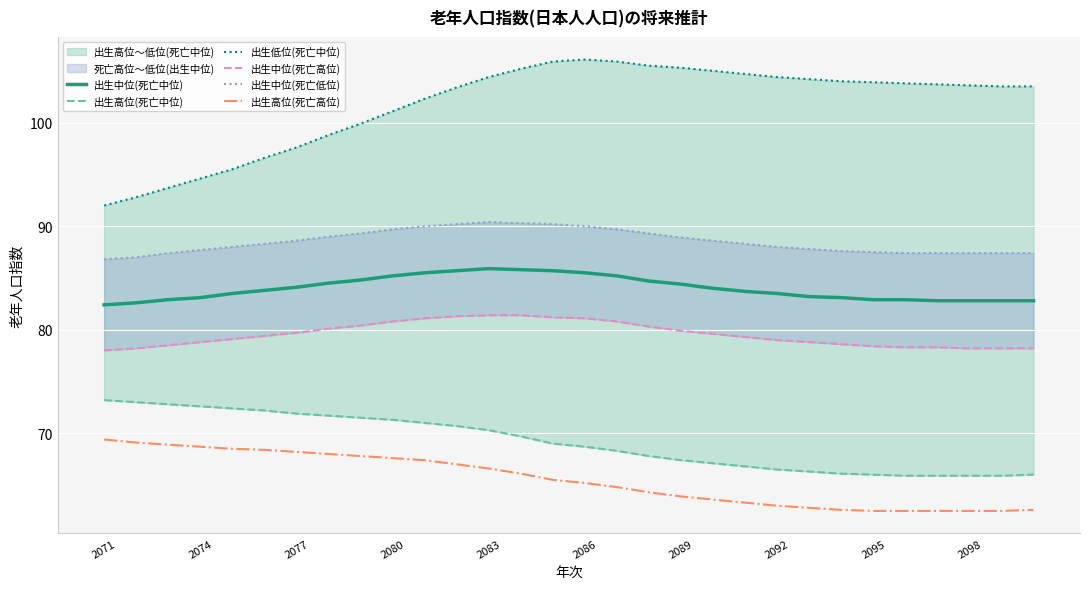

Is this an area chart (filled region under the line)?

No